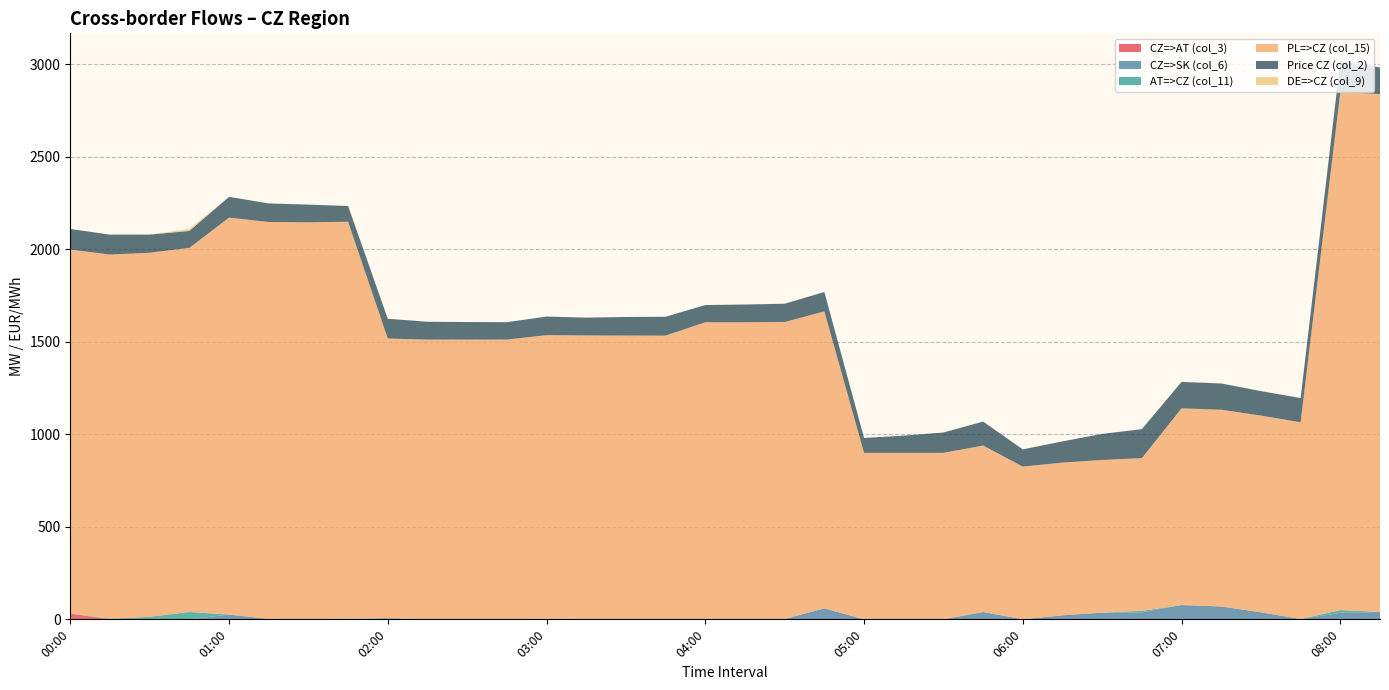

Reading left to right, transcribe all the data shown in this chart.

CZ=>AT (col_3): 31.2	0.0	0.0	0.0	0.4	0.4	0.4	0.0	0.6	0.6	0.6	0.6	0.6	0.6	0.6	0.0	0.8	0.8	0.0	0.8	0.2	0.2	0.2	0.2	0.4	0.4	0.4	0.0	0.3	0.3	0.3	0.3	0.0	0.0
CZ=>SK (col_6): 0.0	0.0	0.0	0.0	25.4	2.0	0.0	0.0	5.7	0.0	0.0	0.0	3.0	1.0	0.6	0.0	0.0	0.0	2.0	58.7	0.0	0.0	0.0	39.5	0.0	21.5	35.9	38.2	77.1	69.4	37.9	1.6	35.3	39.6
AT=>CZ (col_11): 0.0	3.6	13.8	39.9	0.0	0.0	0.0	3.7	0.0	0.0	0.0	0.0	0.0	0.0	0.0	0.9	0.0	0.0	0.0	0.0	0.0	0.0	0.0	0.0	0.0	0.0	0.0	7.7	0.0	0.0	0.0	0.0	14.8	0.0
PL=>CZ (col_15): 1968.3	1968.3	1968.3	1968.3	2145.9	2145.9	2145.9	2145.9	1511.9	1511.9	1511.9	1511.9	1533.1	1533.1	1533.1	1533.1	1605.4	1605.4	1605.4	1605.4	899.9	899.9	899.9	899.9	825.5	825.5	825.5	825.5	1063.4	1063.4	1063.4	1063.4	2800.4	2800.4
Price CZ (col_2): 111.0	108.0	98.1	91.7	112.5	100.3	95.9	85.1	106.9	96.3	94.9	94.0	100.4	96.5	100.3	101.9	93.1	95.9	98.9	104.9	80.6	93.1	110.0	129.7	93.0	114.8	140.8	157.0	143.0	142.2	132.4	131.2	165.9	143.8
DE=>CZ (col_9): 0.0	0.0	0.0	10.2	0.0	0.0	0.0	0.0	0.0	0.0	0.0	0.0	0.0	0.0	0.0	0.0	0.0	0.0	0.7	0.0	0.2	0.0	0.2	0.0	0.9	0.0	0.0	0.0	0.8	0.8	0.8	0.0	0.9	0.9